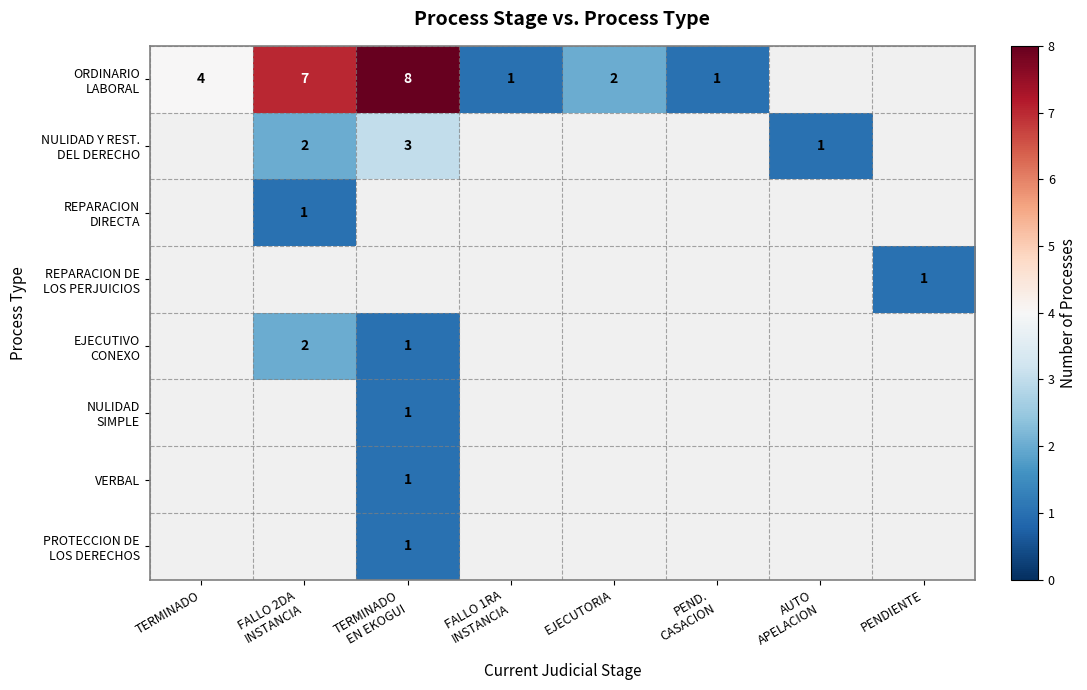

Count the number of data series in this chart.

8